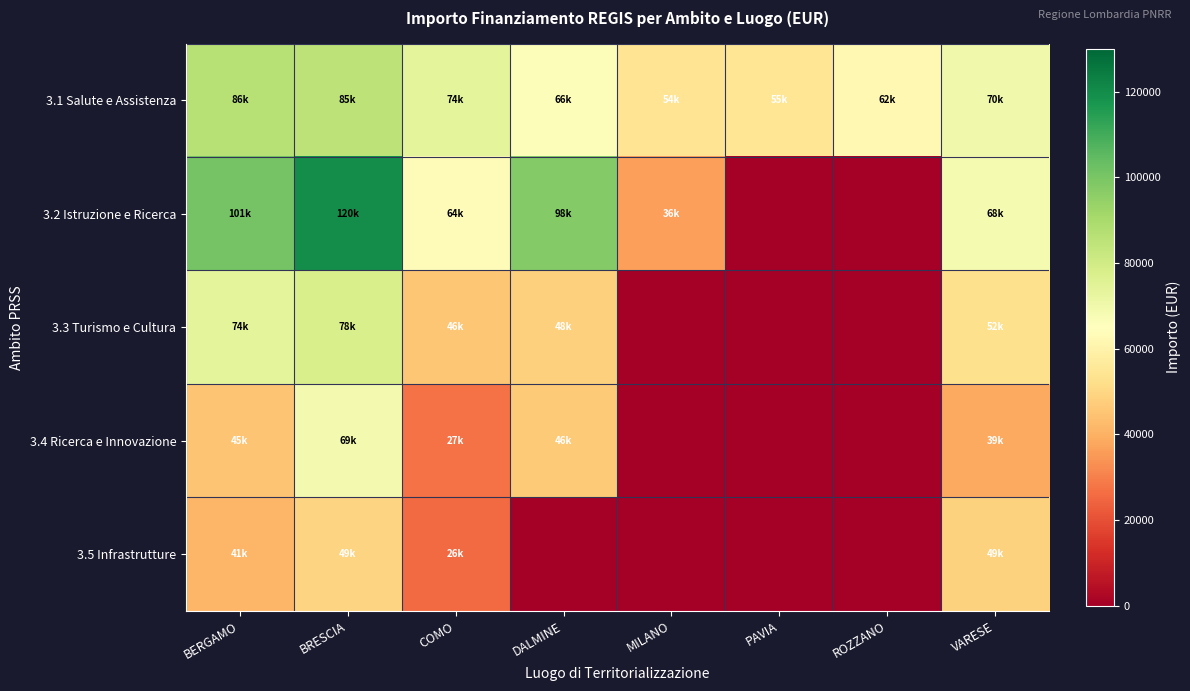

Reading right to left, list all the values displayed in this chart.

3.1 Salute e Assistenza: VARESE=70077.9	ROZZANO=62062.4	PAVIA=54577.6	MILANO=54144.9	DALMINE=66393.6	COMO=73636.1	BRESCIA=84977.9	BERGAMO=86371.0
3.2 Istruzione e Ricerca: VARESE=68180.1	ROZZANO=0.0	PAVIA=0.0	MILANO=36123.8	DALMINE=97812.0	COMO=63747.5	BRESCIA=119783.4	BERGAMO=100847.1
3.3 Turismo e Cultura: VARESE=52455.4	ROZZANO=0.0	PAVIA=0.0	MILANO=0.0	DALMINE=47794.5	COMO=45553.7	BRESCIA=77926.5	BERGAMO=73886.6
3.4 Ricerca e Innovazione: VARESE=38513.5	ROZZANO=0.0	PAVIA=0.0	MILANO=0.0	DALMINE=46386.6	COMO=27342.9	BRESCIA=68925.6	BERGAMO=44978.7
3.5 Infrastrutture: VARESE=48646.7	ROZZANO=0.0	PAVIA=0.0	MILANO=0.0	DALMINE=0.0	COMO=25842.4	BRESCIA=48776.3	BERGAMO=41496.0